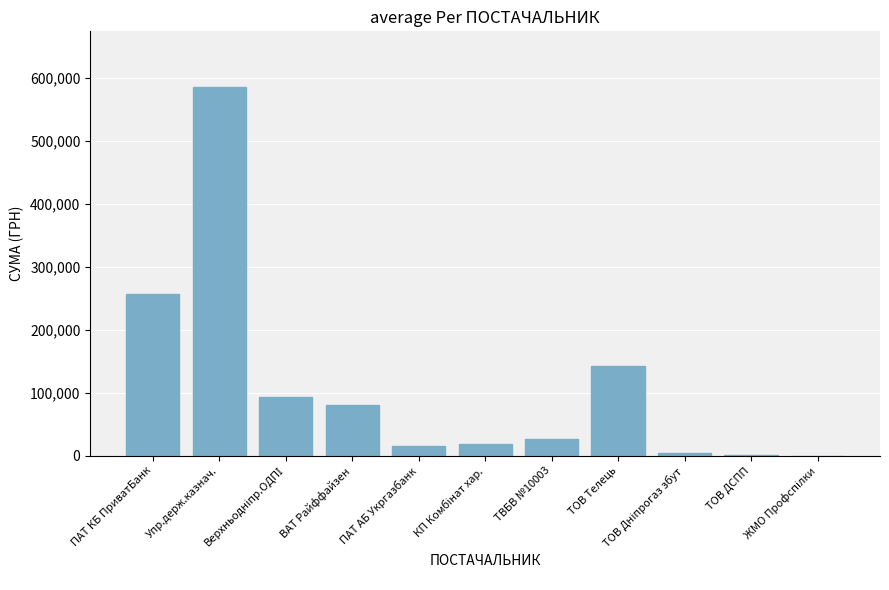

List the labels in order of value, smallest first.

ЖМО Профспілки, ТОВ ДСПП, ТОВ Дніпрогаз збут, ПАТ АБ Укргазбанк, КП Комбінат хар., ТВБВ №10003, ВАТ Райффайзен, Верхньодніпр.ОДПІ, ТОВ Телець, ПАТ КБ ПриватБанк, Упр.держ.казнач.